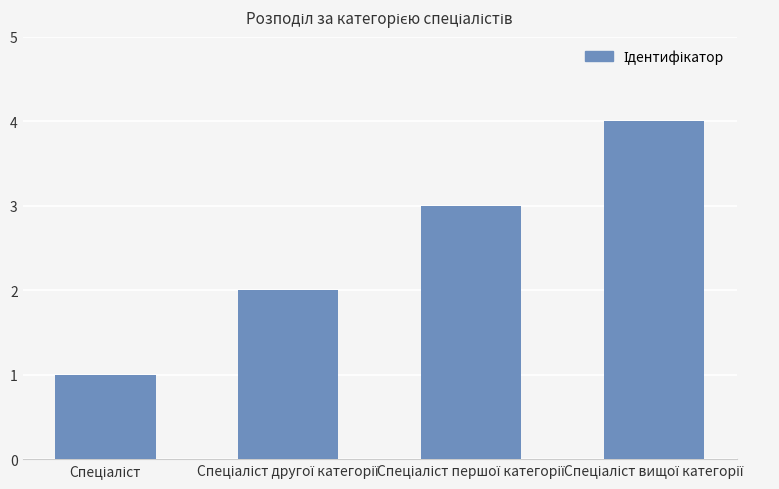

Count the number of data series in this chart.

1